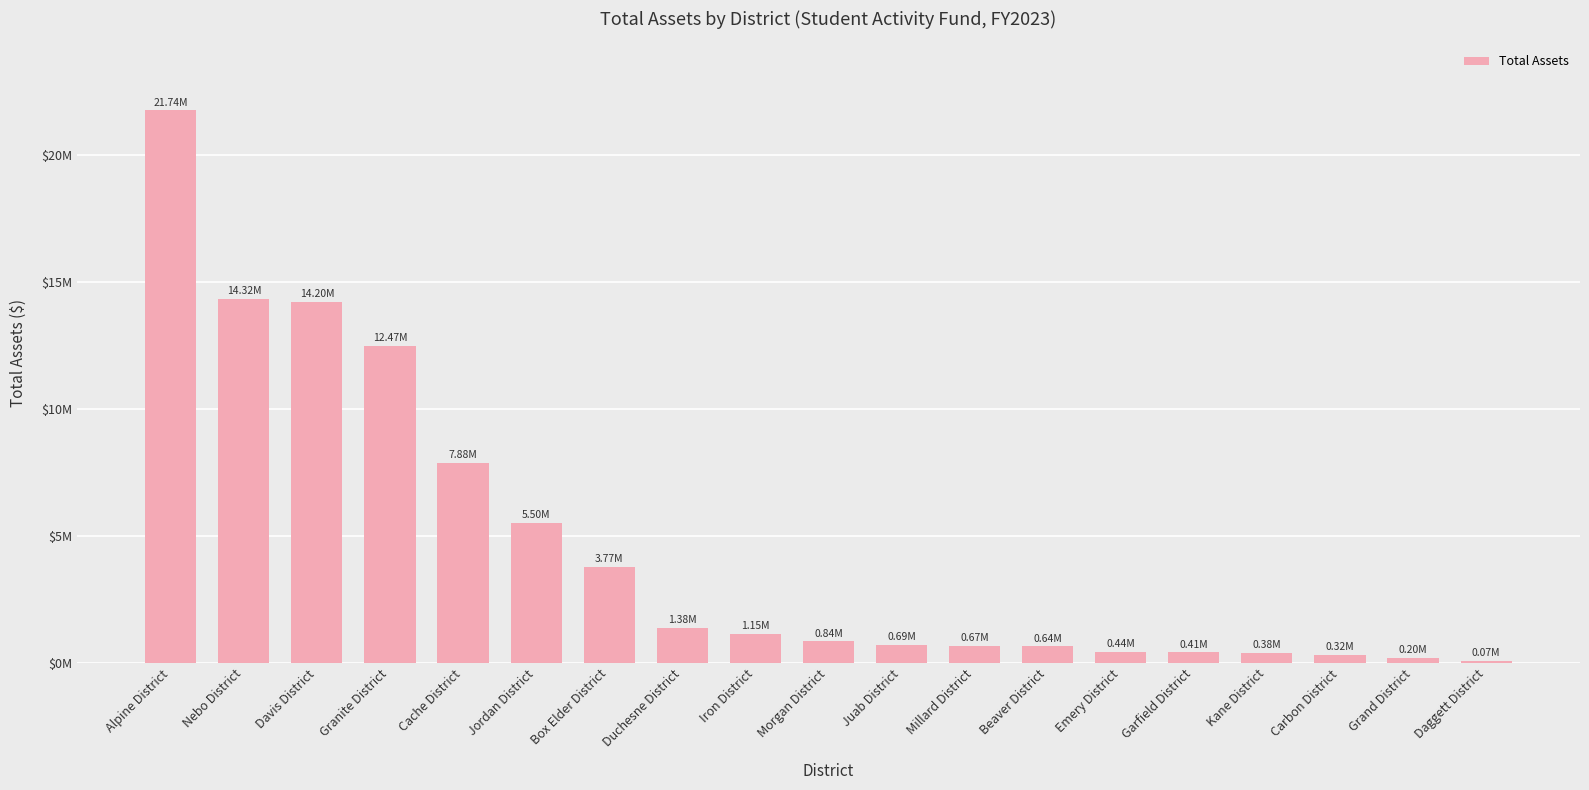

Reading left to right, extract all data points from this chart.

Alpine District=21739844	Nebo District=14315624	Davis District=14202288	Granite District=12474727	Cache District=7880941	Jordan District=5504299	Box Elder District=3770430	Duchesne District=1375501	Iron District=1148371	Morgan District=838577	Juab District=693675	Millard District=674561	Beaver District=644378	Emery District=438027	Garfield District=405612	Kane District=381463	Carbon District=318757	Grand District=202928	Daggett District=69461